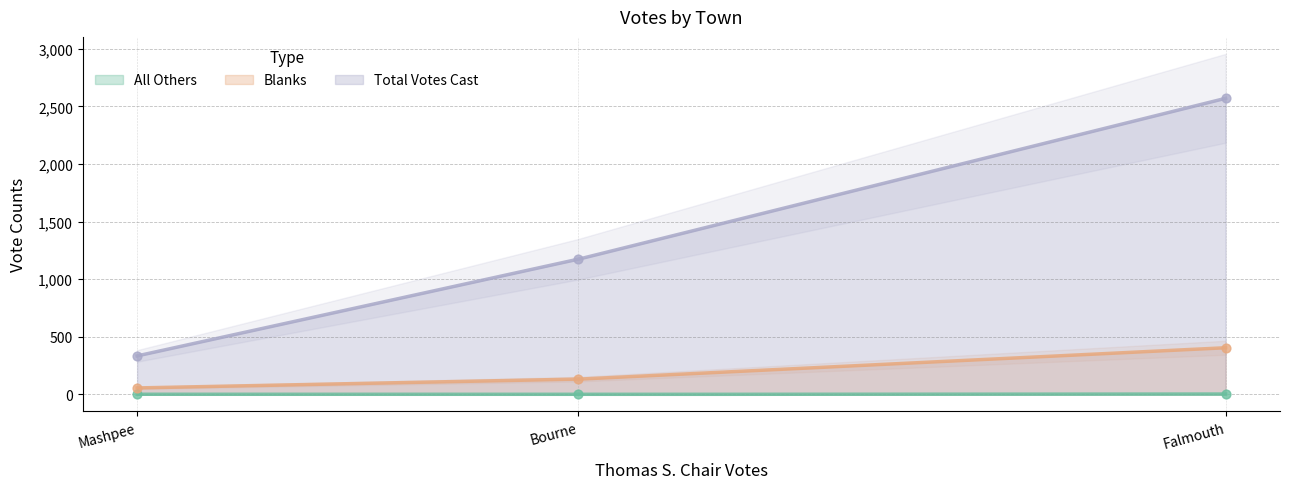

Which series has the largest Y range (max minus min)?

Total Votes Cast